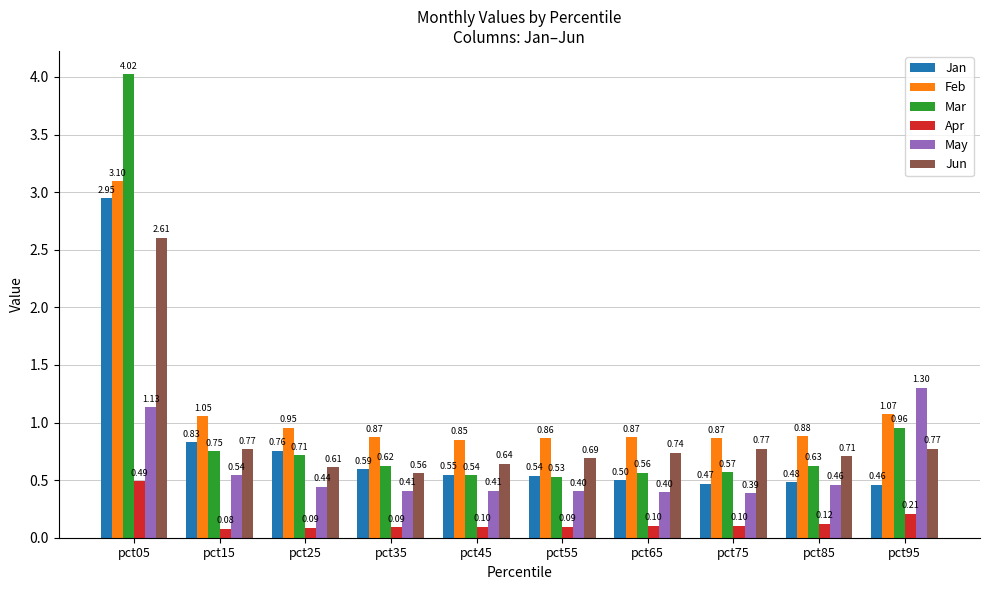

What is the difference between the second highest and minimum values in the Mar series?

0.4